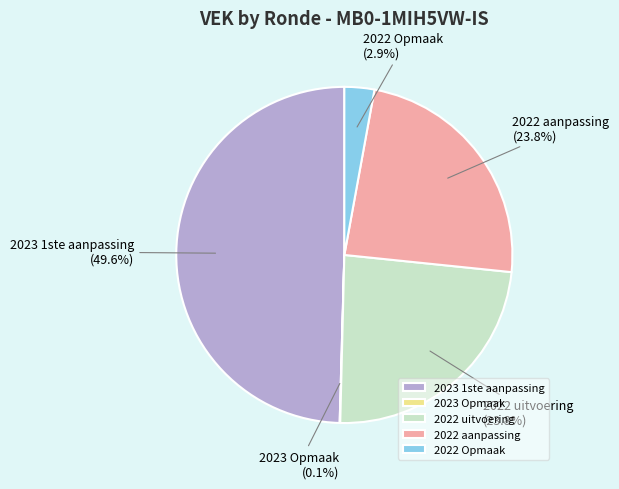

Is there any slice that represents more than half of the pie?

No